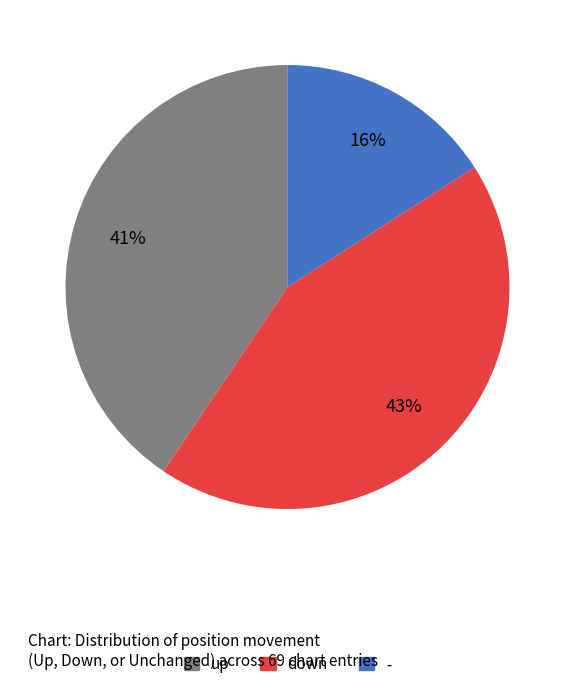

To the nearest percent, what portion does down represent?

43%